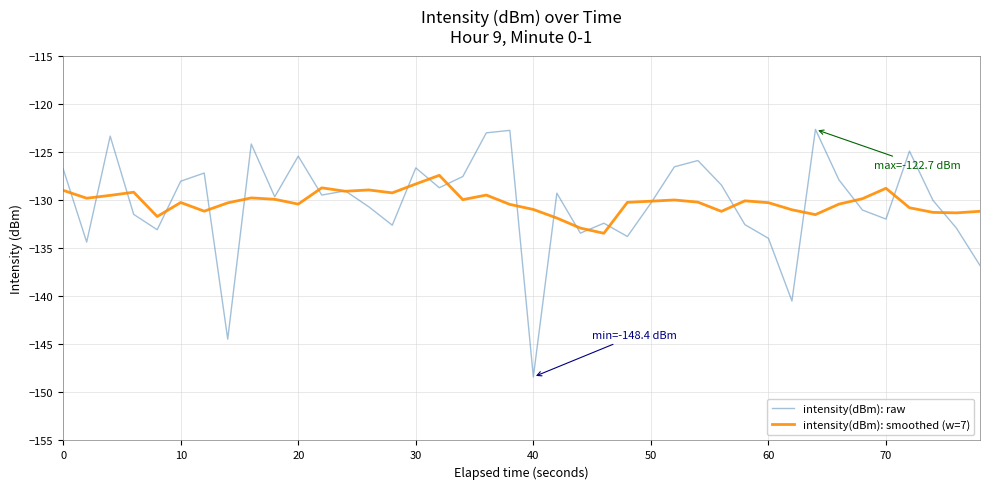

What is the highest value of the intensity(dBm): smoothed (w=7) series?

-127.4